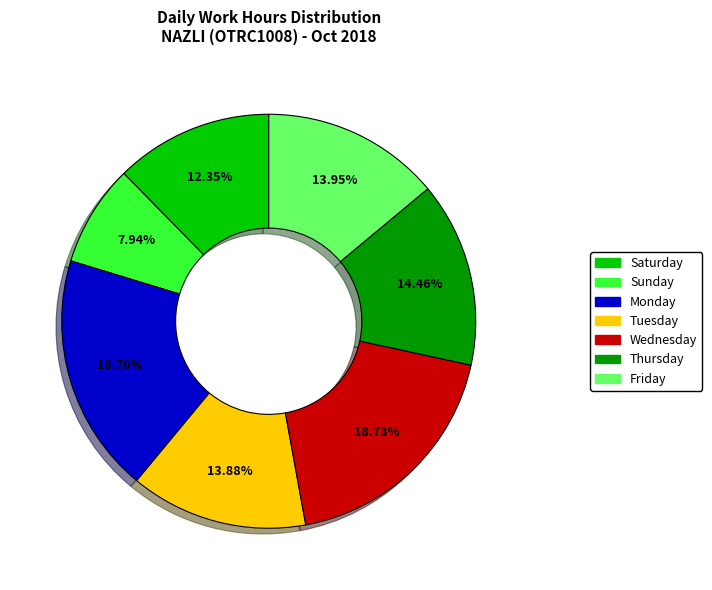

Does any single category account for the majority?

No